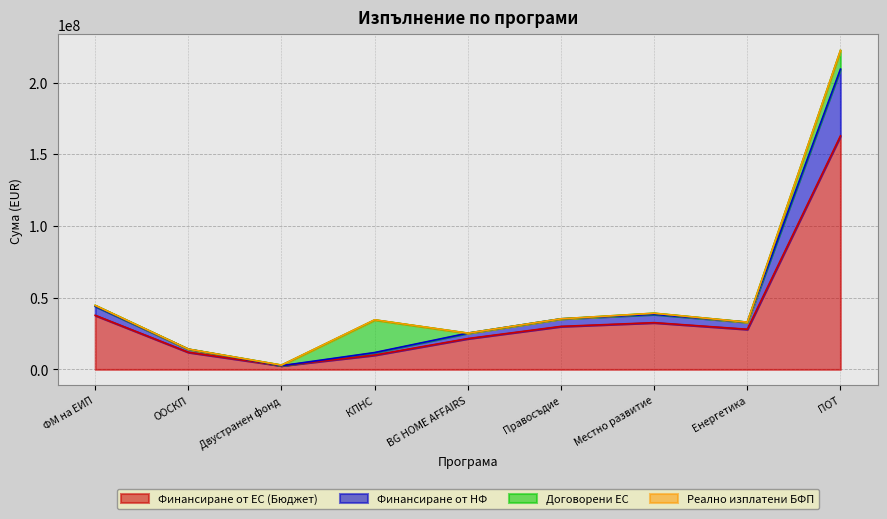

The value of Финансиране от ЕС (Бюджет) at BG HOME AFFAIRS is 21499670.5. True or false?

True